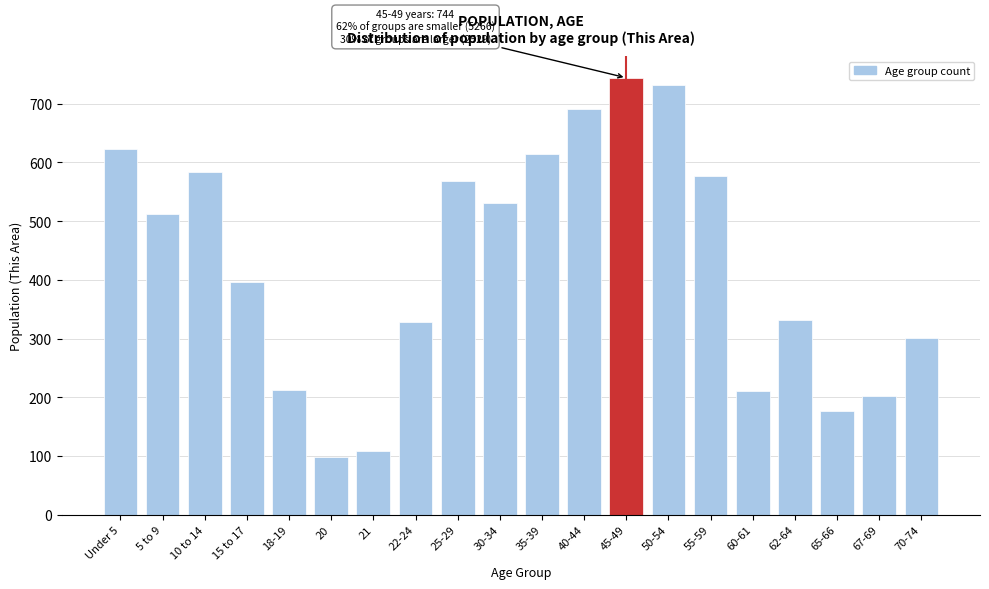

What is the label of the 7th bar from the left?

21